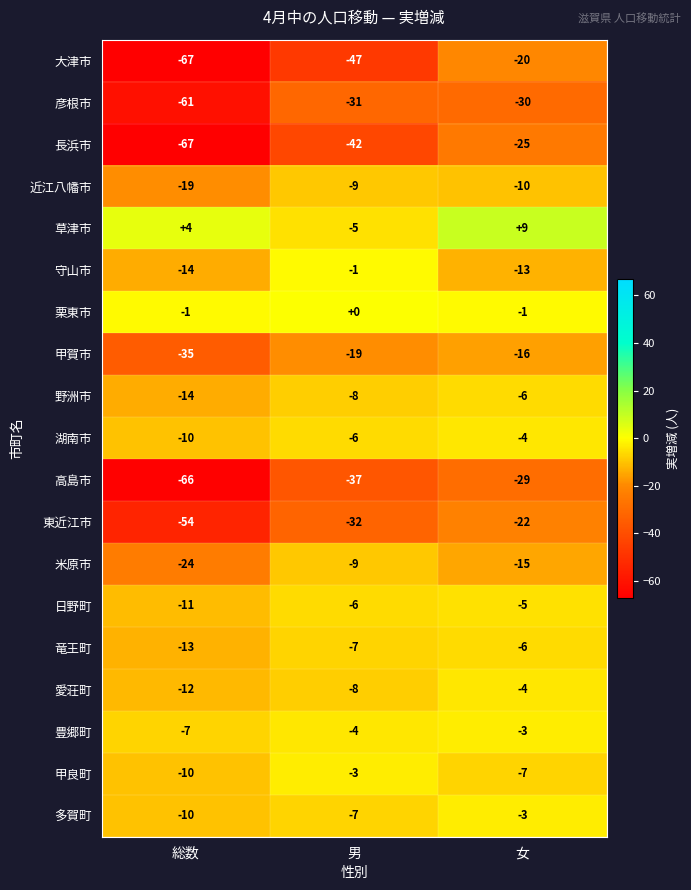

What is the spread (max minus min) of values at 女?

39